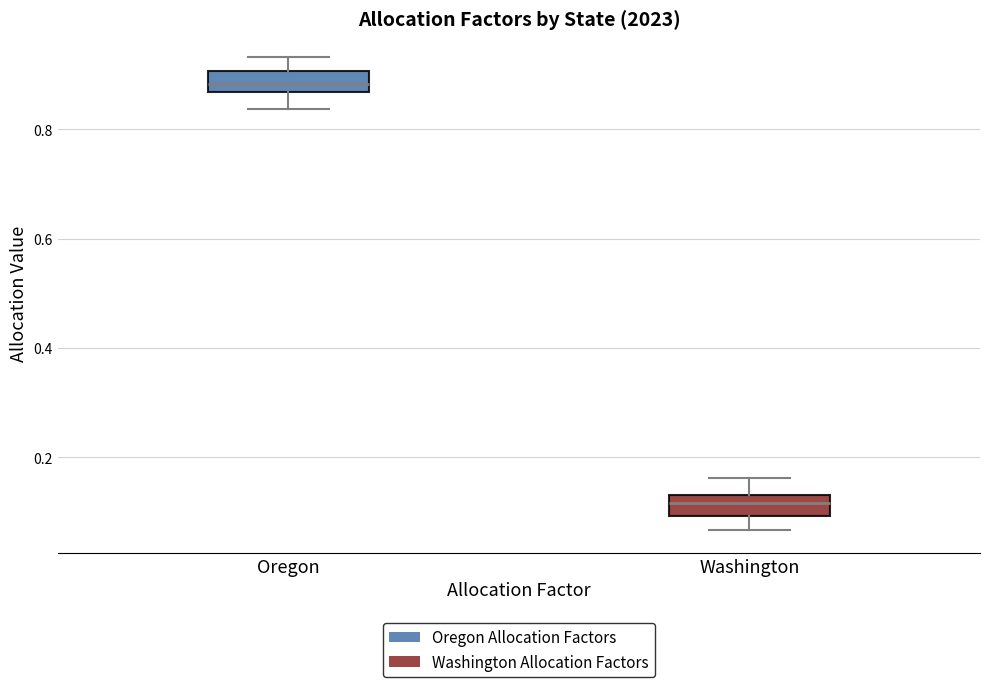

Which box has the highest median line?

Oregon